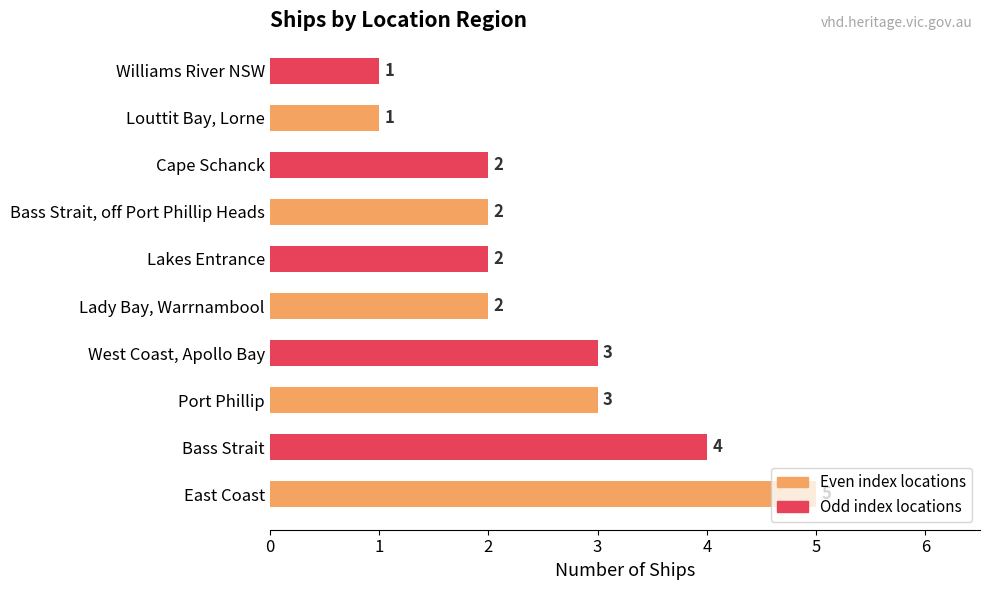

What is the difference between the second highest and minimum values?

3